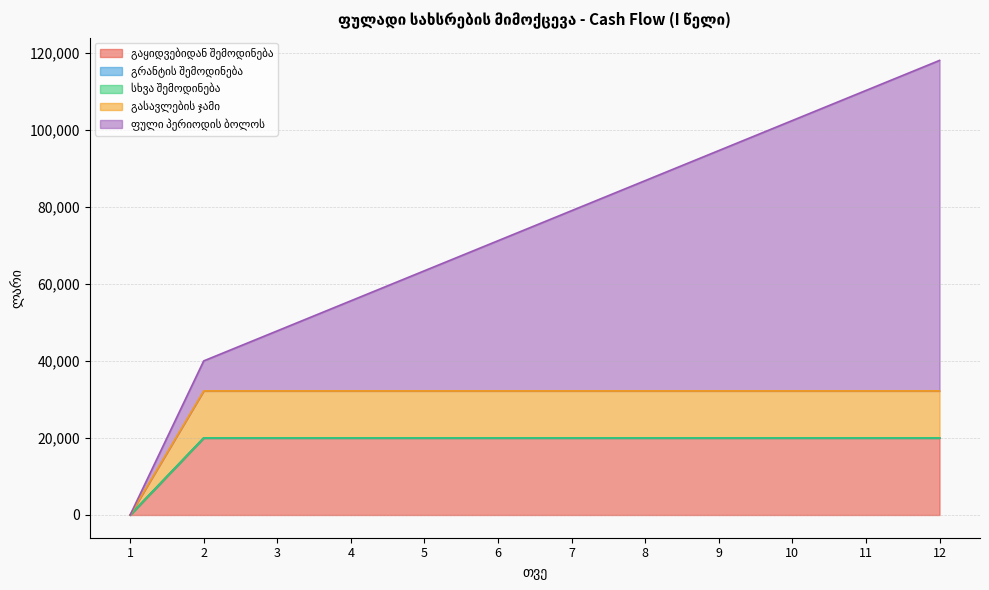

Is the value of გრანტის შემოდინება at 9 greater than the value of სხვა შემოდინება at 5?

No